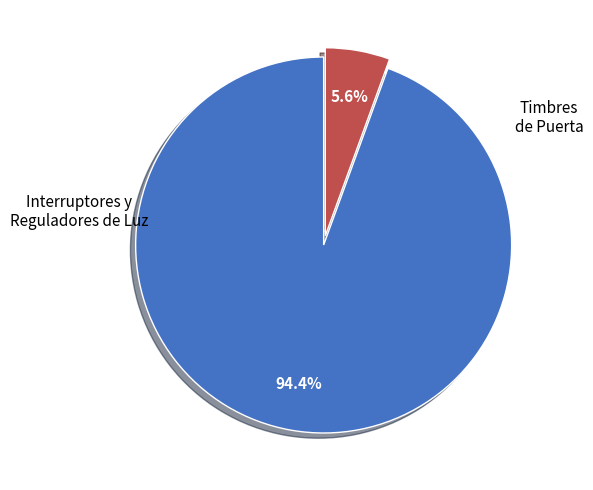

Does any single category account for the majority?

Yes